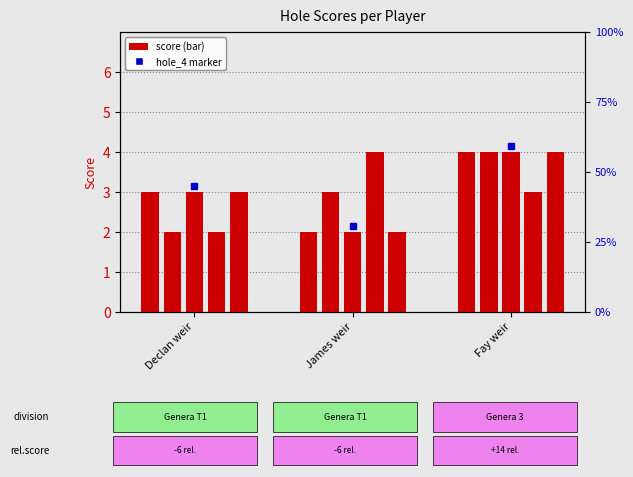

What is the spread (max minus min) of values at Declan weir?

1